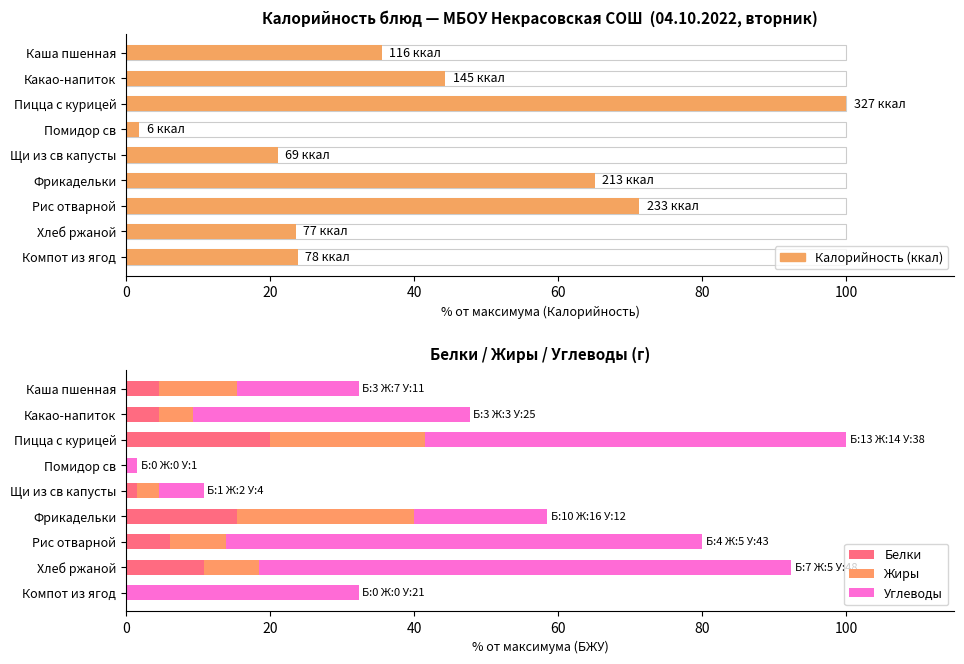

True or false: Углеводы has a value of 0.8 at Помидор св.

False